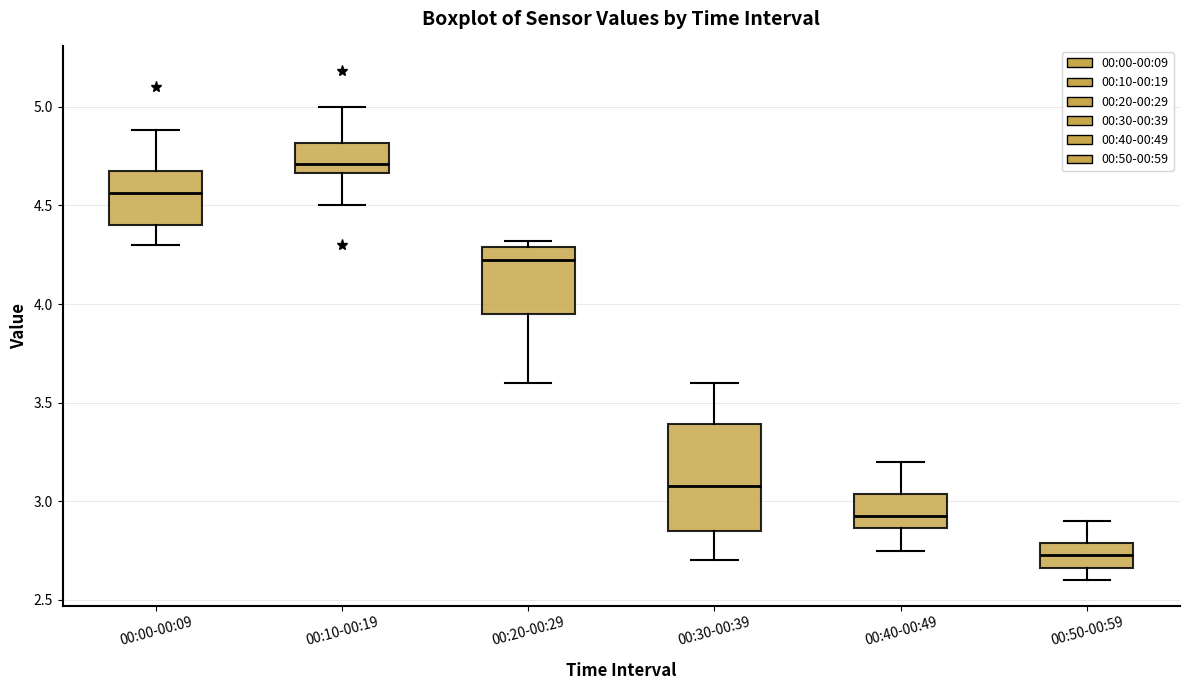

Where is the lower edge of the box for 00:50-00:59 on the y-axis? The values are not printed on the chart, so give them approximately, as read against the axis.

2.65